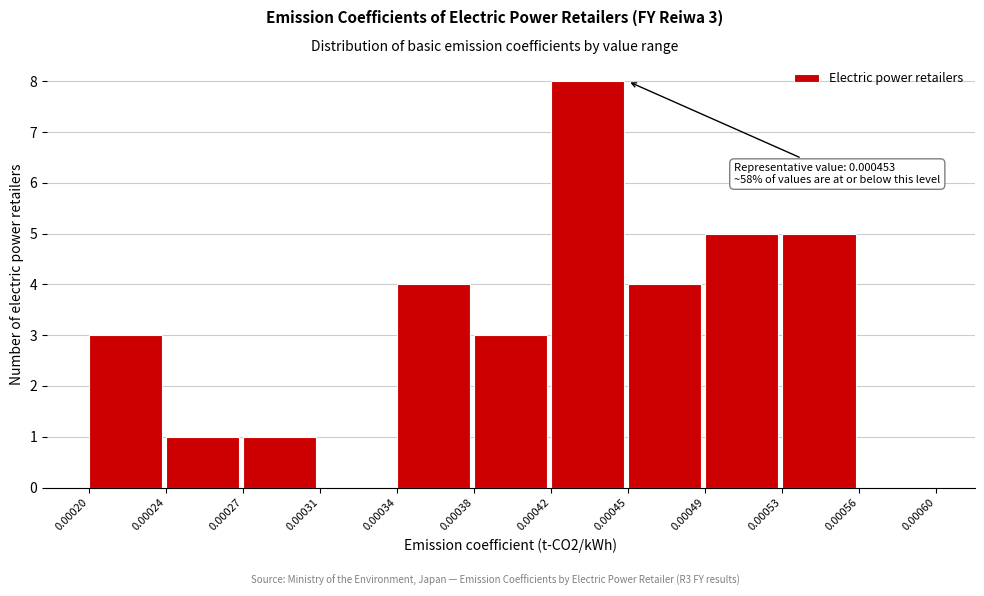

Reading left to right, list all the values displayed in this chart.

0.00020=3	0.00024=1	0.00027=1	0.00031=0	0.00034=4	0.00038=3	0.00042=8	0.00045=4	0.00049=5	0.00053=5	0.00056=0